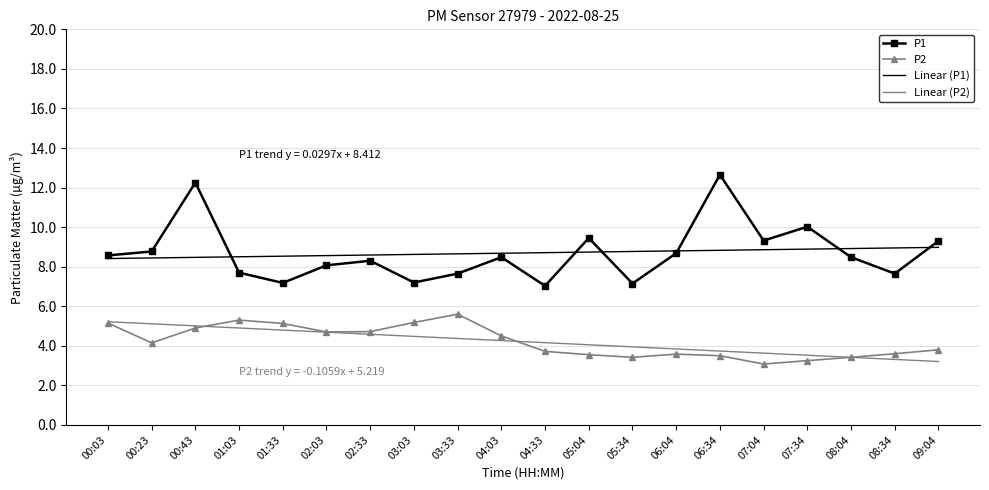

What is the average value of the P2 series?

4.2